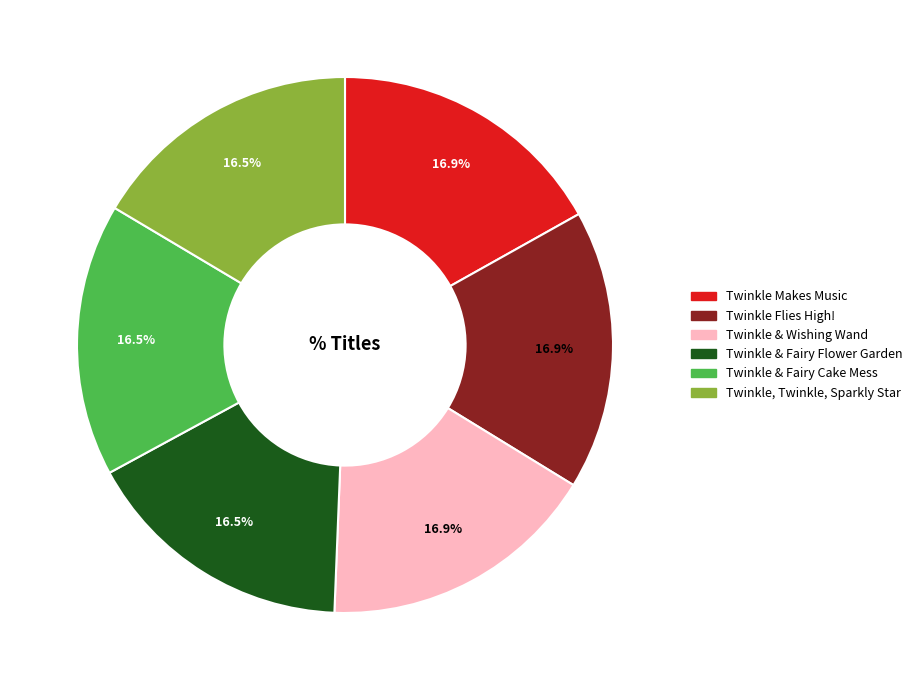

Is there a majority slice in this chart?

No